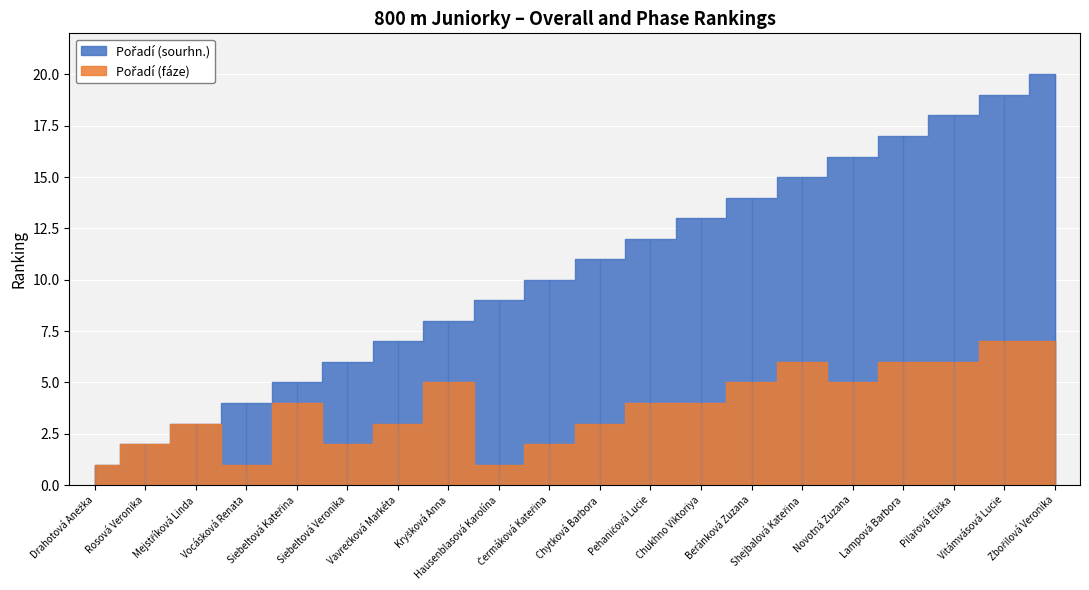

True or false: Pořadí (sourhn.) has a value of 13 at Chukhno Viktoriya.

True